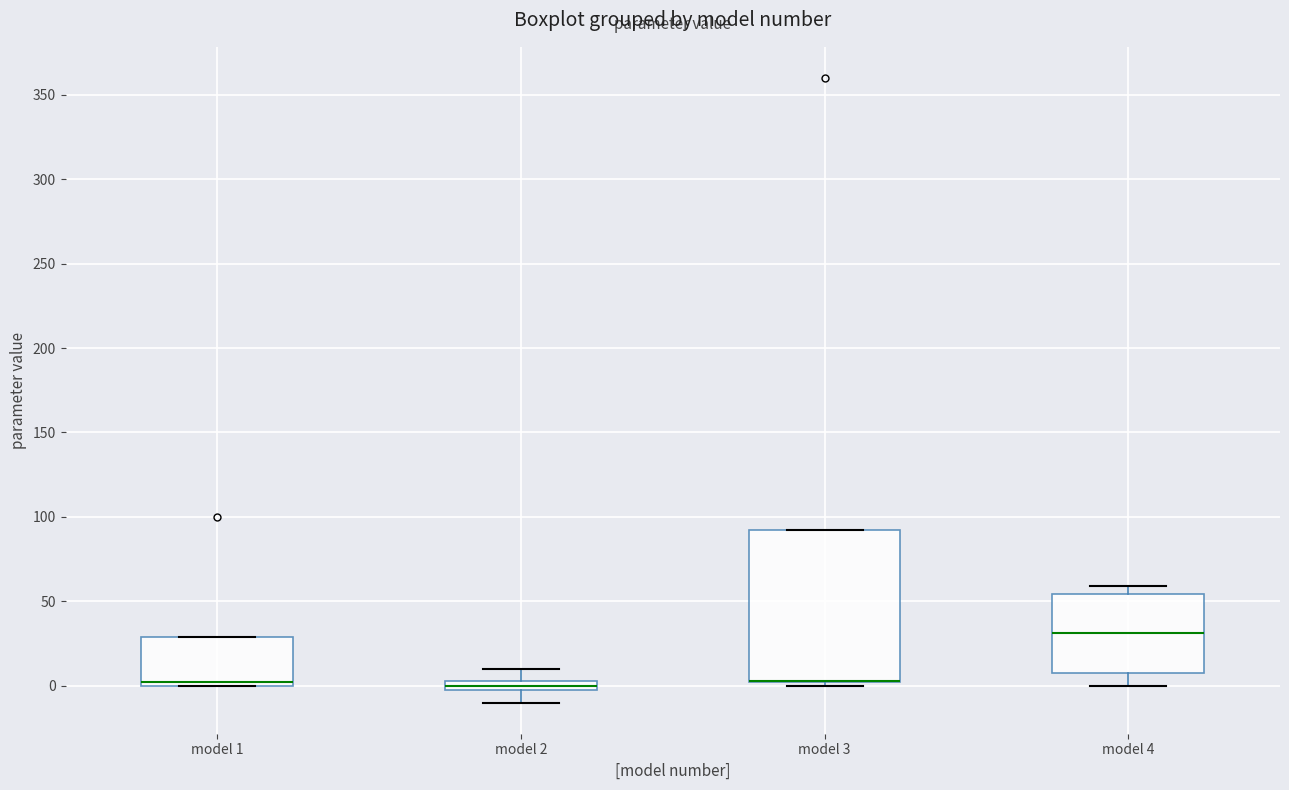

Where does the lower whisker of the box for model 2 end on the y-axis? The values are not printed on the chart, so give them approximately, as read against the axis.

-10